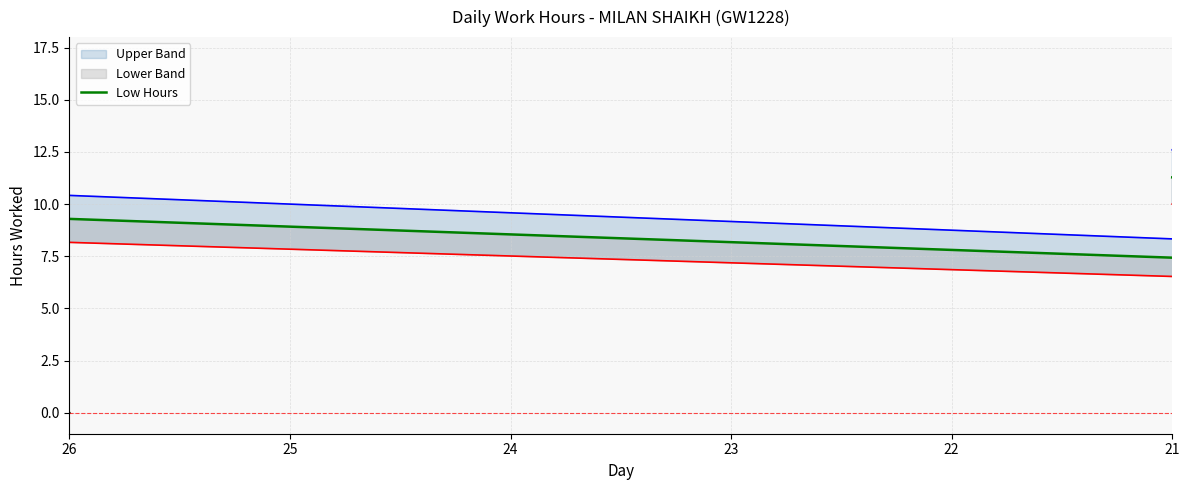

How many data points does each series have?

27